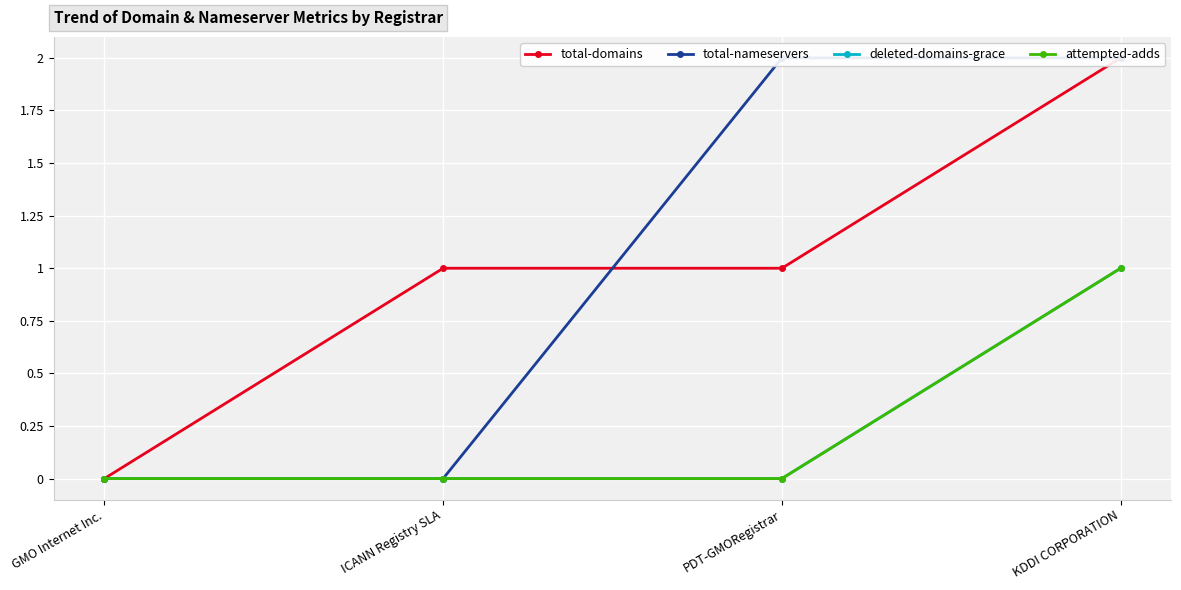

At how many categories does at least one series exceed 0?

3